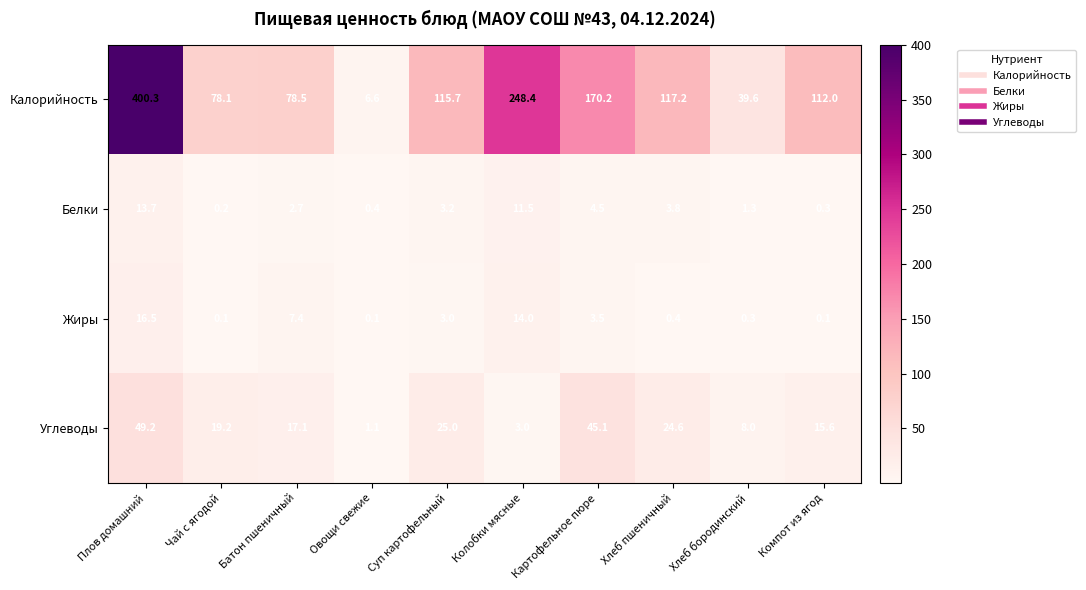

What is the difference between the maximum and minimum values in the Углеводы series?

48.1